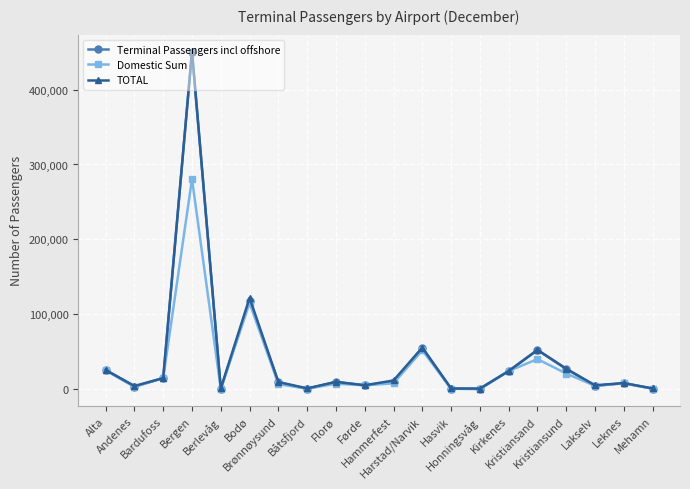

What is the difference between the second highest and second lowest values in the Domestic Sum series?

114685